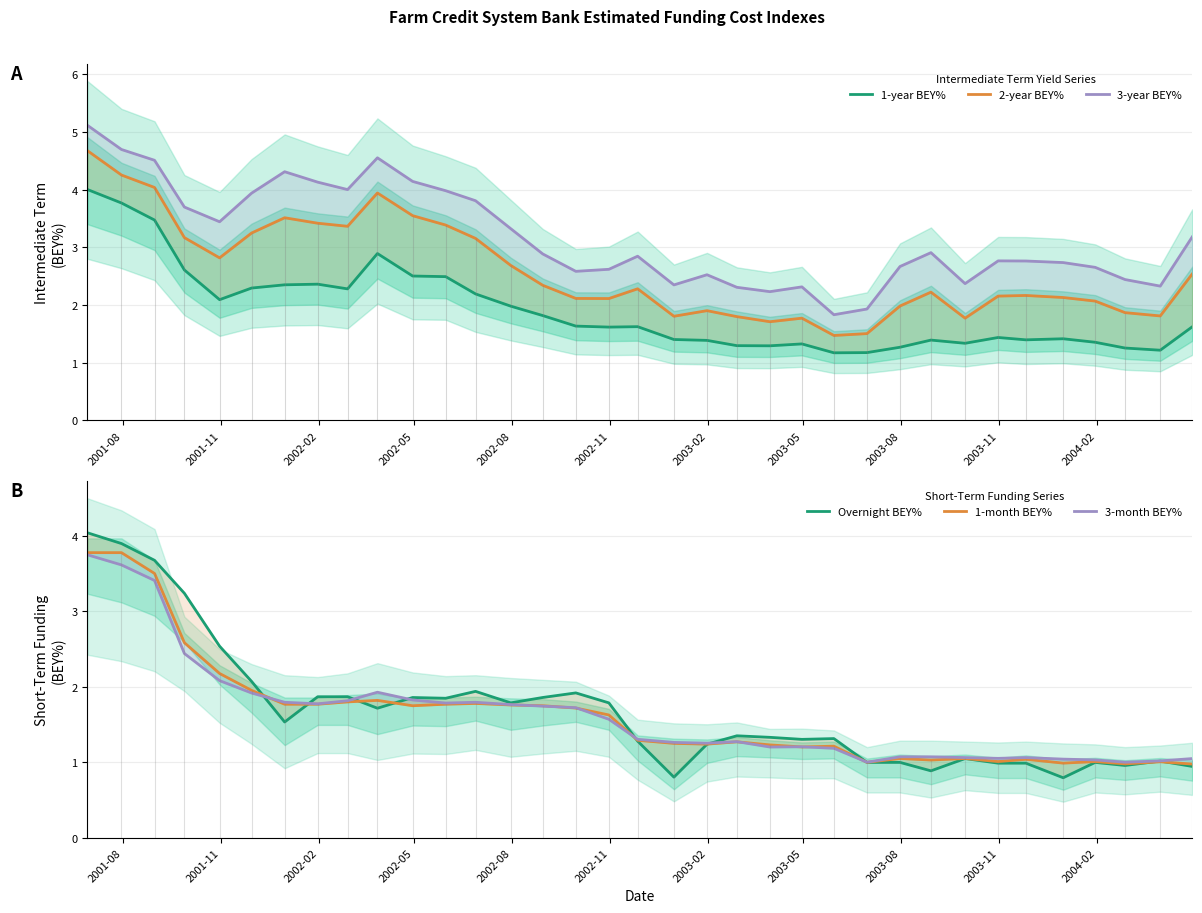

How many categories are shown in the chart?

35